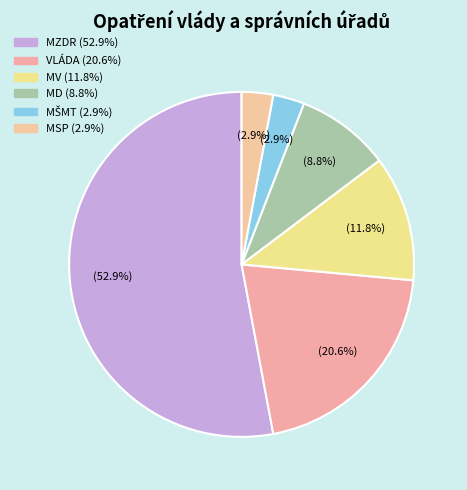

How many slices are in this pie chart?

6